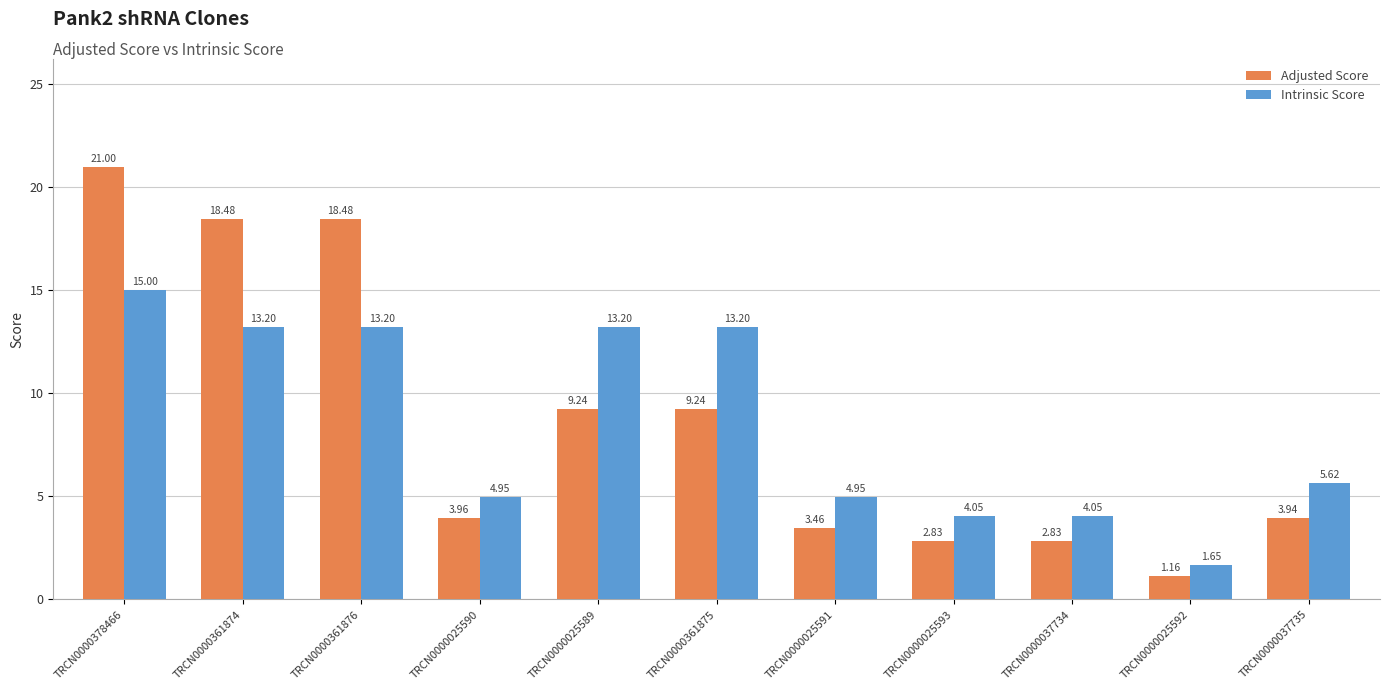

At which category is the sum across all series the highest?

TRCN0000378466